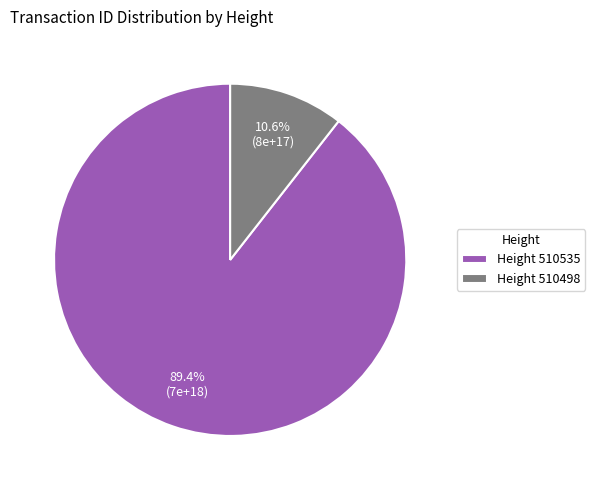

Does Height 510498 account for over 50% of the chart?

No